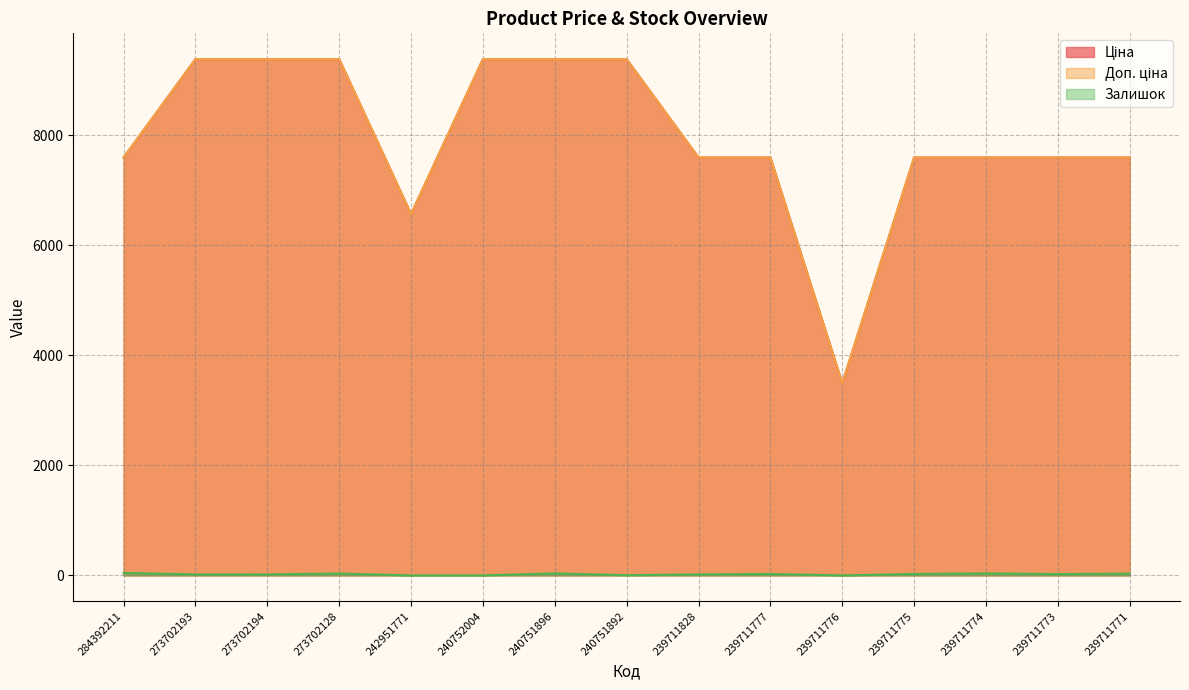

What is the total value across all series at 284392211?

15237.1